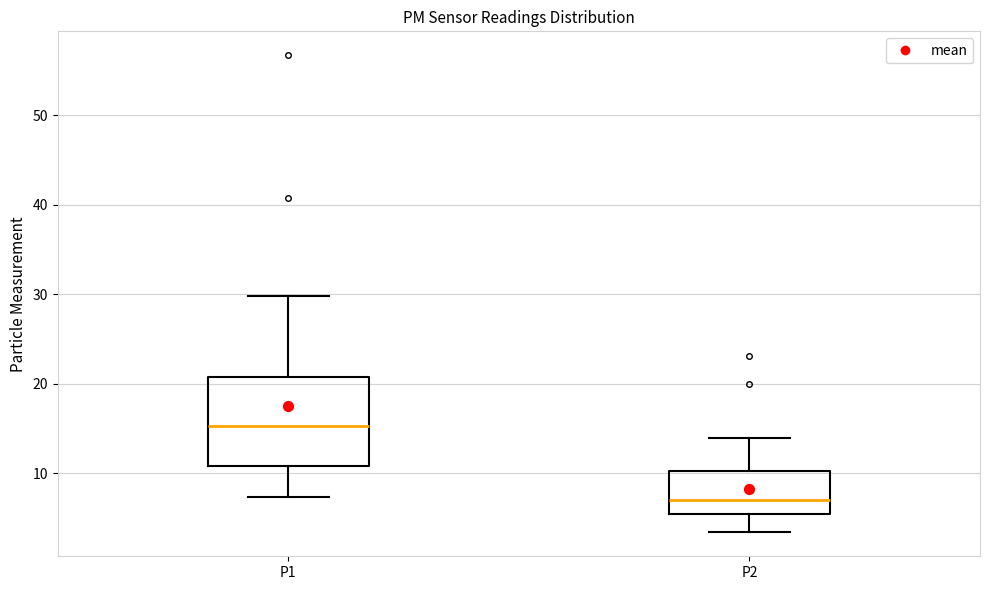

Which box is the tallest, from its lower edge to its upper edge?

P1